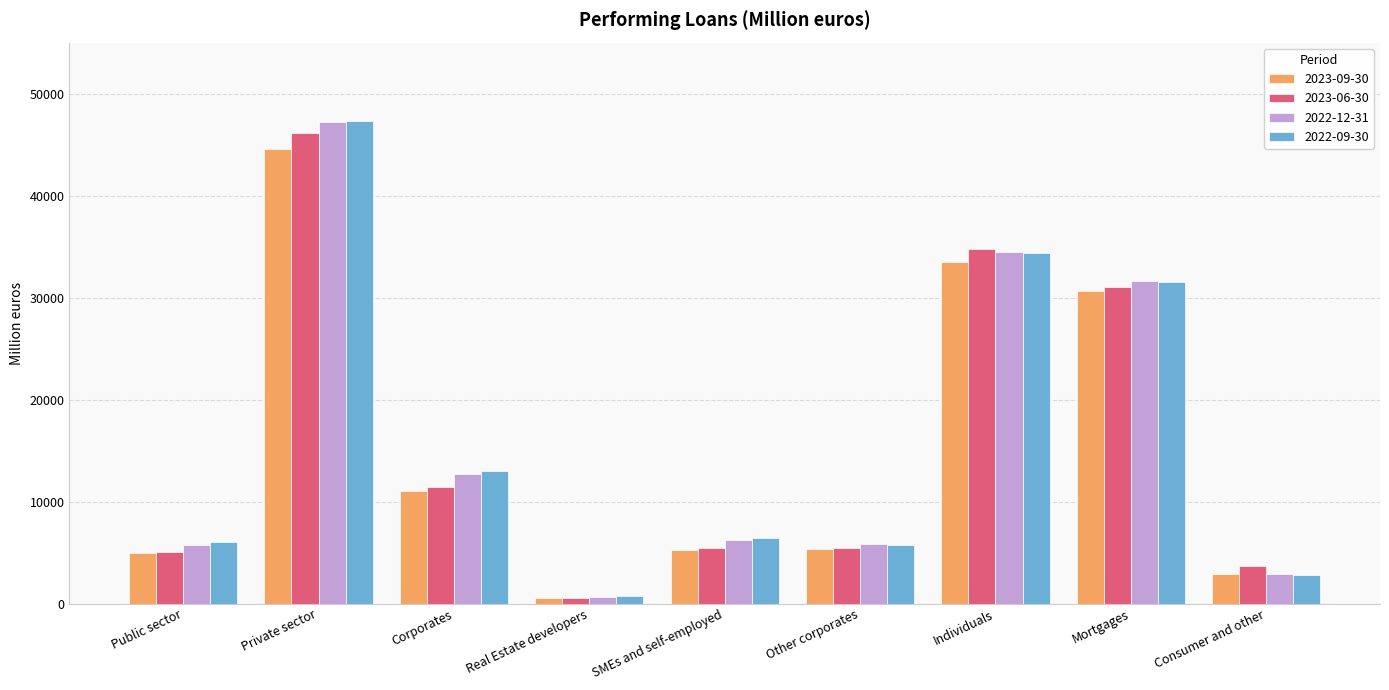

Are the bars grouped side by side (vs. stacked)?

Yes